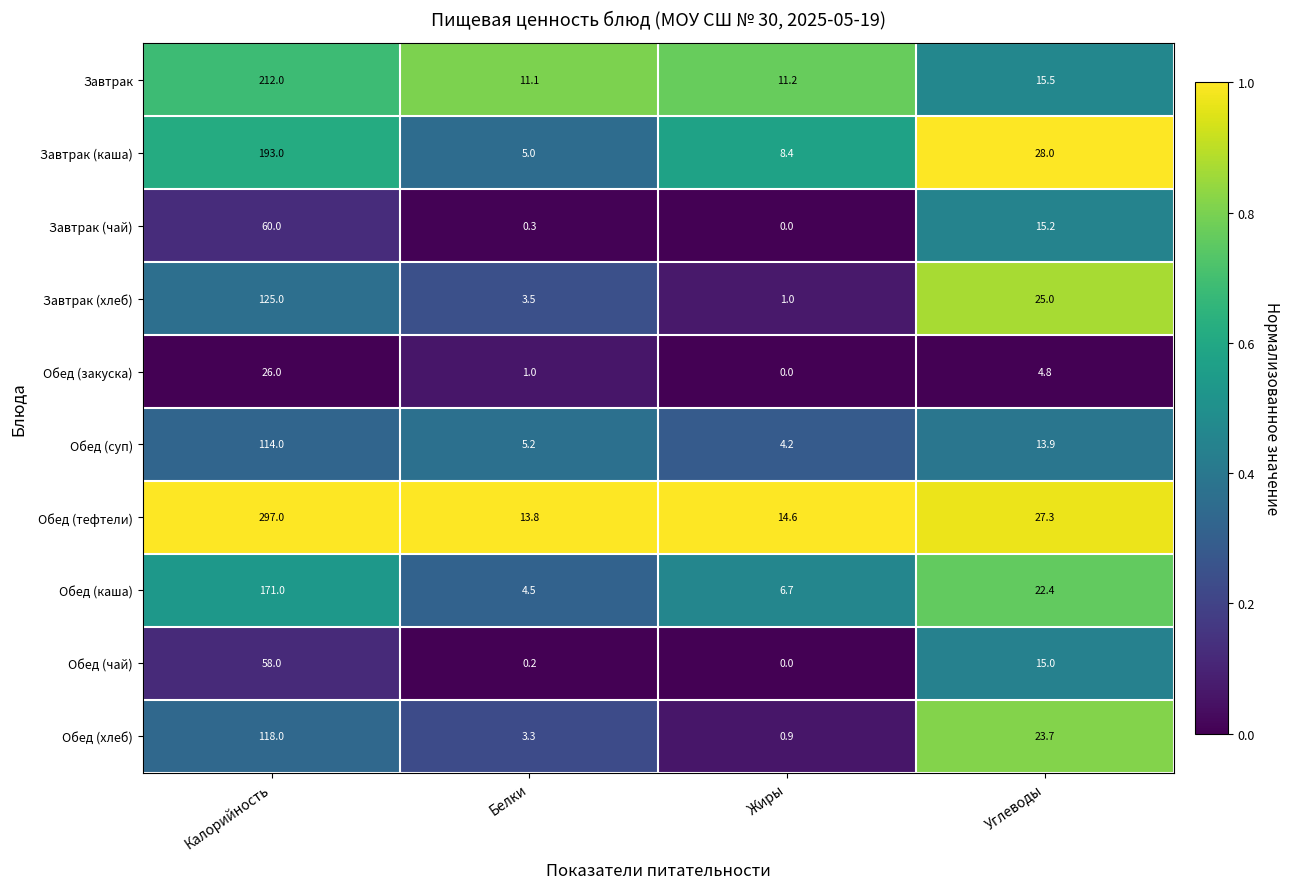

Which series has the largest range (max minus min)?

Обед (тефтели)